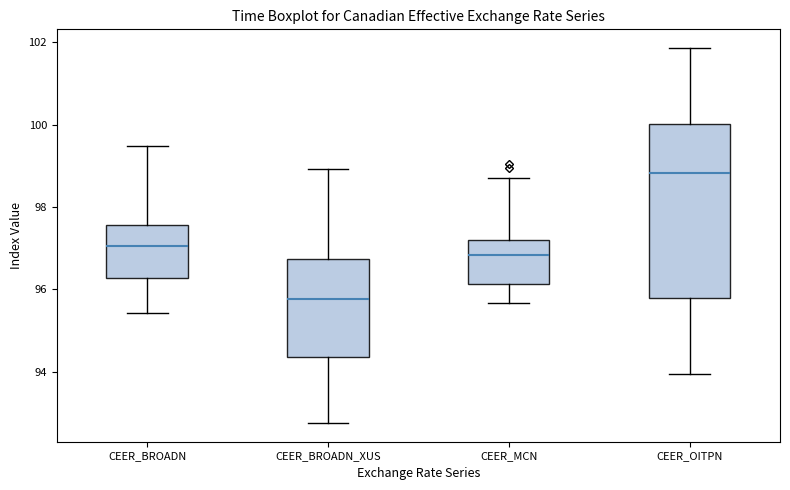

Reading left to right, read every box against the y-axis: the position of its median line, the range the box covers, and the ends of its whiskers. The values are not printed on the chart, so give them approximately, as read against the axis.

CEER_BROADN: median 97.0, box 96.2 to 97.6, whiskers 95.4 to 99.4
CEER_BROADN_XUS: median 95.8, box 94.4 to 96.8, whiskers 92.8 to 99.0
CEER_MCN: median 96.8, box 96.2 to 97.2, whiskers 95.6 to 98.8
CEER_OITPN: median 98.8, box 95.8 to 100.0, whiskers 94.0 to 101.8